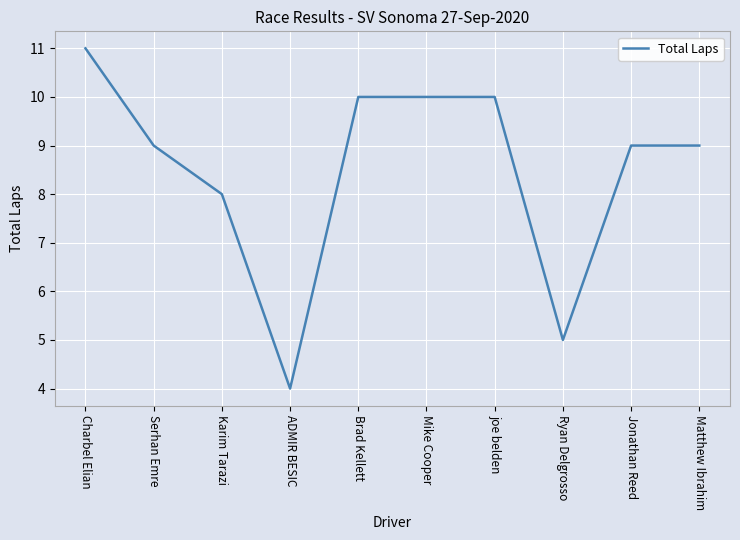

Is this an area chart (filled region under the line)?

No